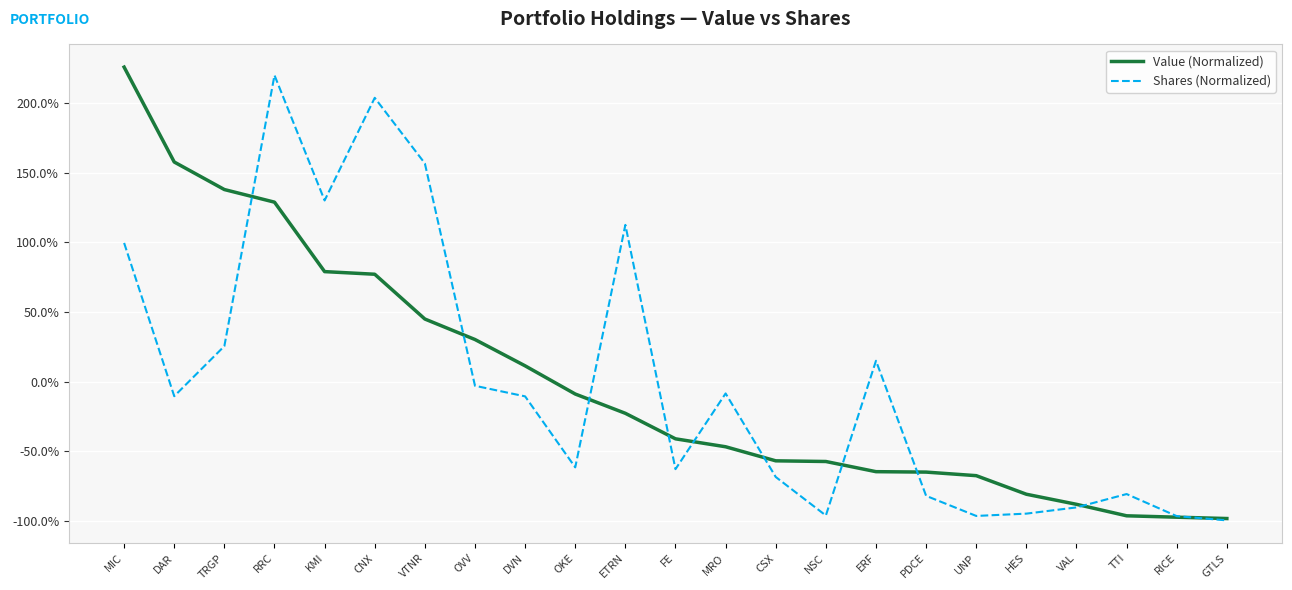

Which category has the highest value in the Shares (Normalized) series?

RRC